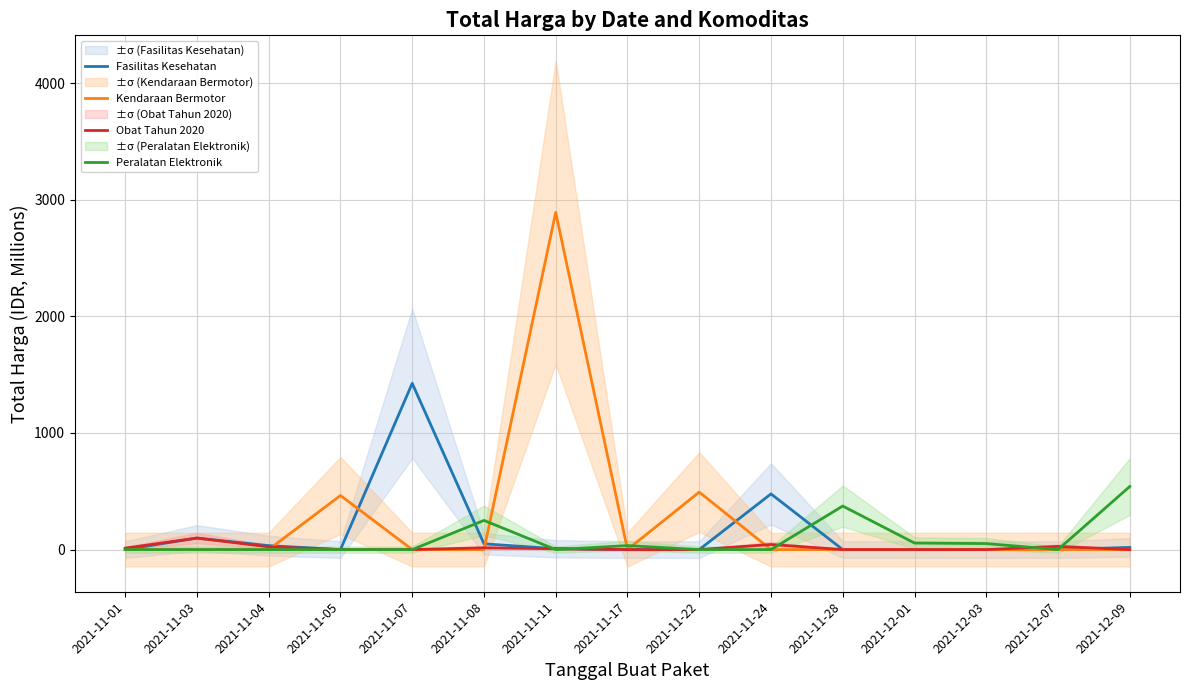

True or false: Kendaraan Bermotor and Peralatan Elektronik cross at least once.

True